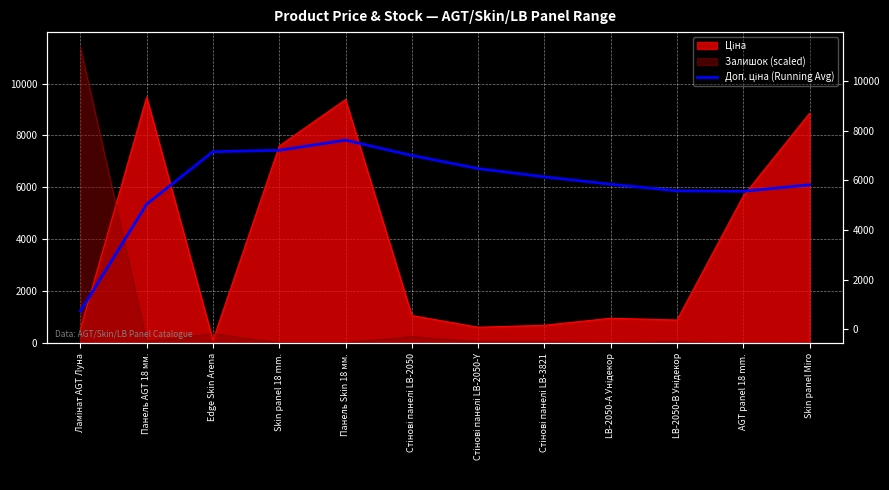

Which has a higher value, Панель Skin 18 мм. or Edge Skin Arena?

Панель Skin 18 мм.